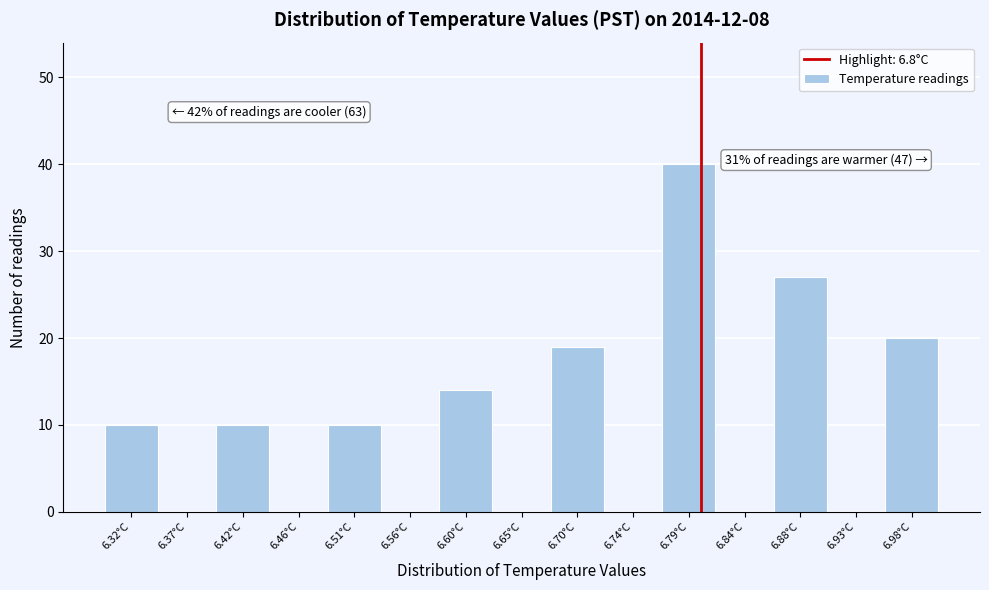

Over which range of the x-axis is the bar tallest?

6.765 to 6.815